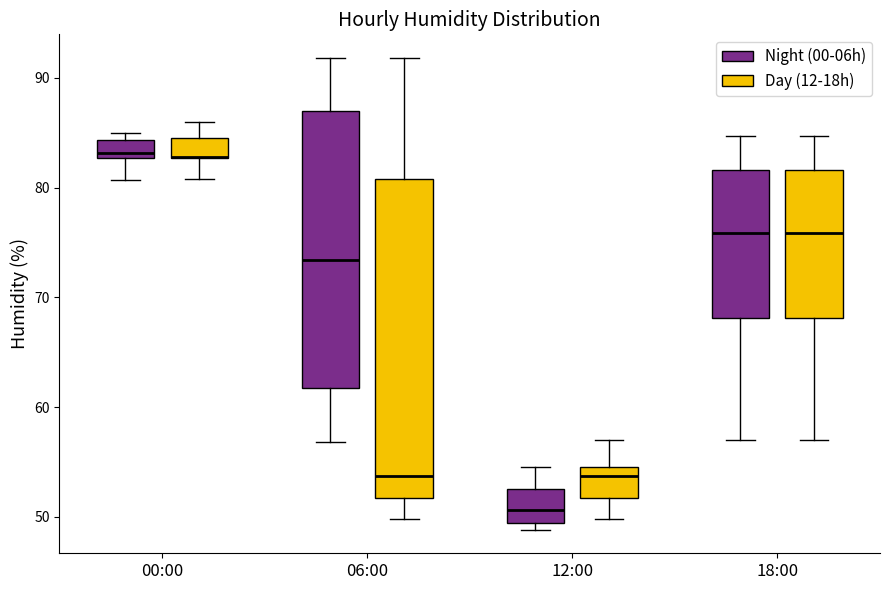

Comparing the boxes themselves (not the whiskers), which one is the tallest?

06:00 (Day (12-18h))